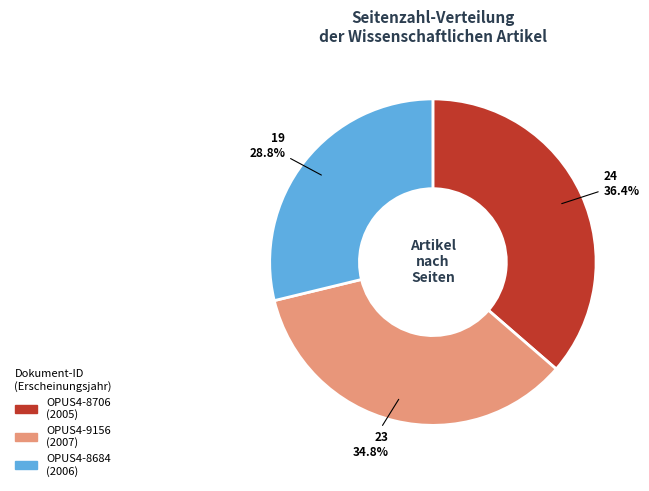

Is it true that OPUS4-9156 is 35% of the pie?

True